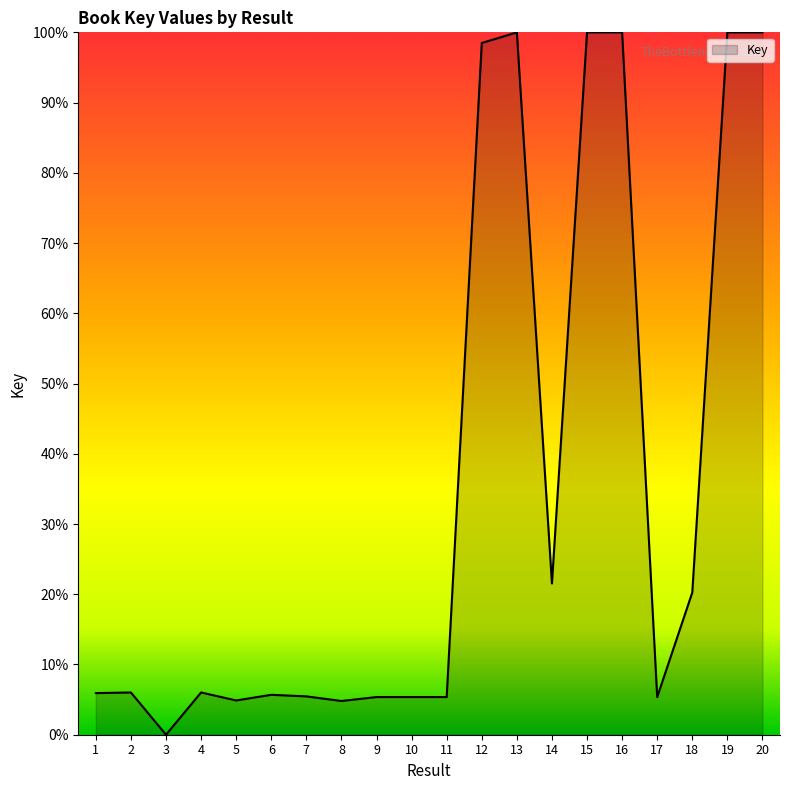

Is it true that the value at 11 is 5.4?

True